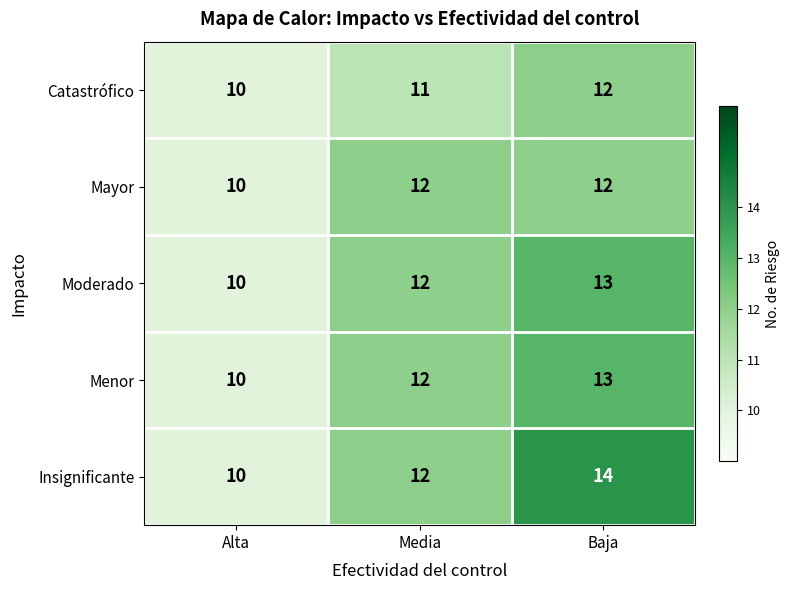

Reading right to left, extract all data points from this chart.

Catastrófico: 12	11	10
Mayor: 12	12	10
Moderado: 13	12	10
Menor: 13	12	10
Insignificante: 14	12	10